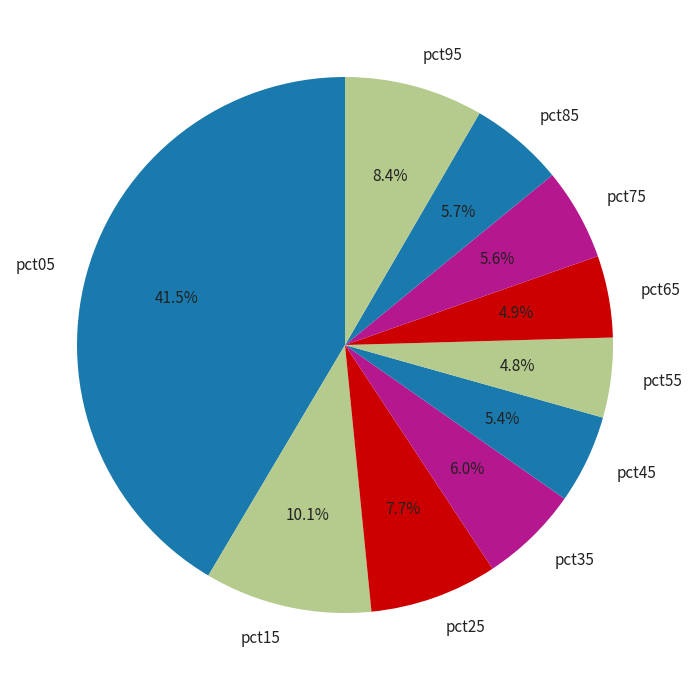

Does any single category account for the majority?

No